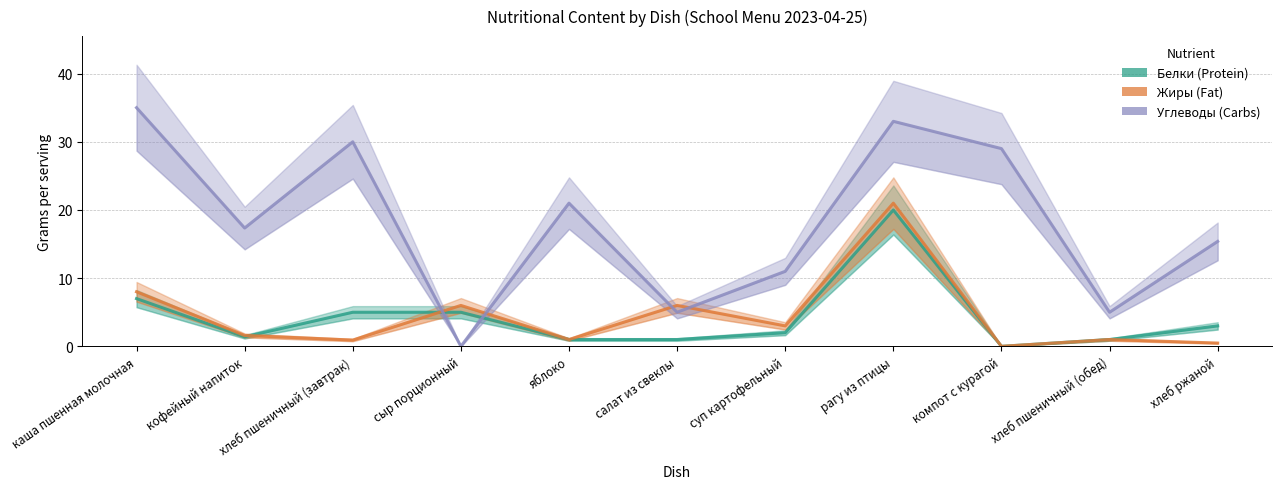

How many categories are shown in the chart?

11